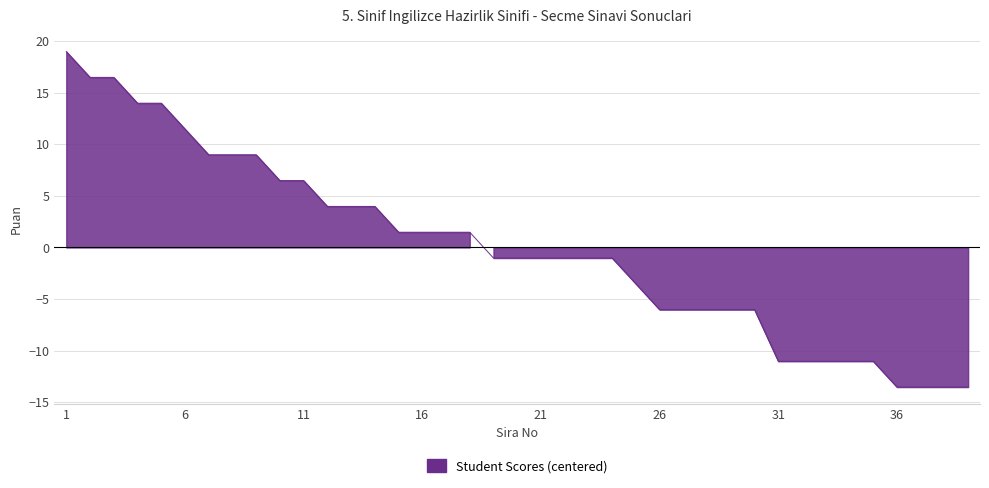

Rank the categories by value from lowest to highest.

36, 37, 38, 39, 31, 32, 33, 34, 35, 26, 27, 28, 29, 30, 25, 19, 20, 21, 22, 23, 24, 15, 16, 17, 18, 12, 13, 14, 10, 11, 7, 8, 9, 6, 4, 5, 2, 3, 1